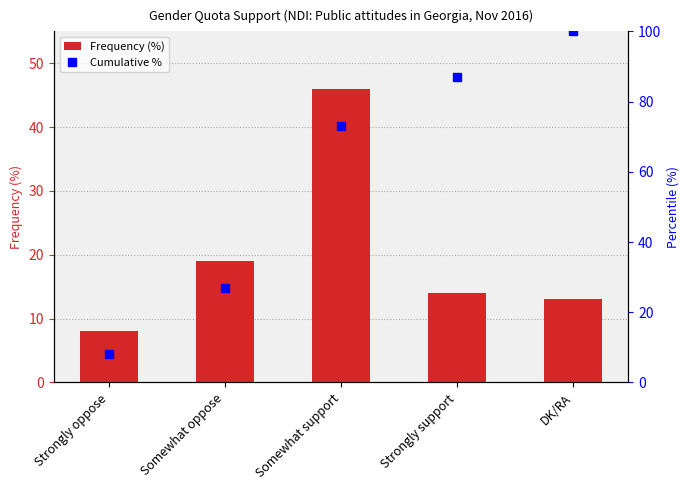

At which category is the sum across all series the highest?

Somewhat support